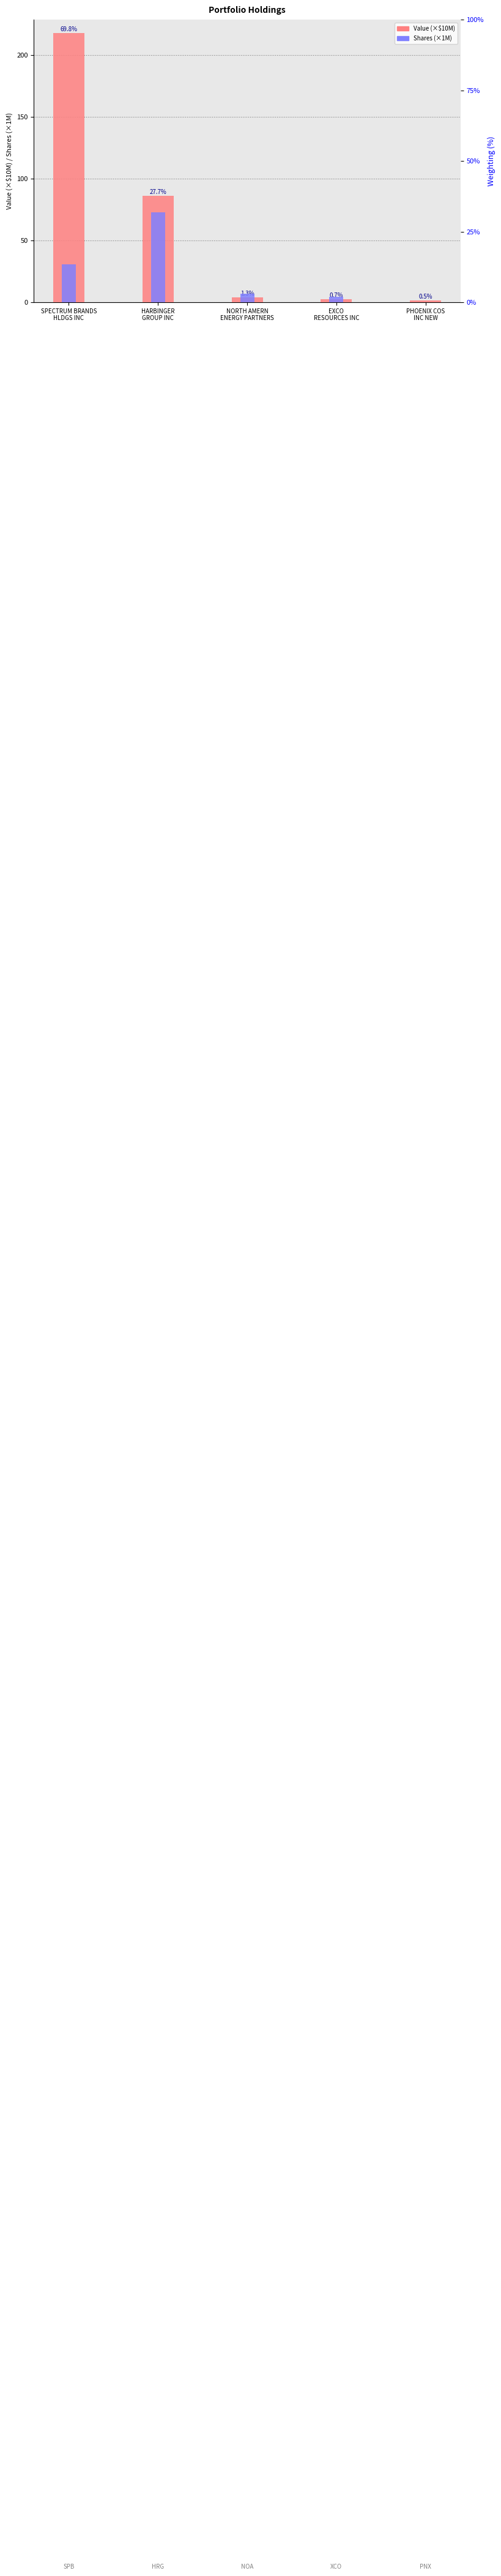

Where is Shares (×1M) nearest to the value 36?

SPECTRUM BRANDS
HLDGS INC